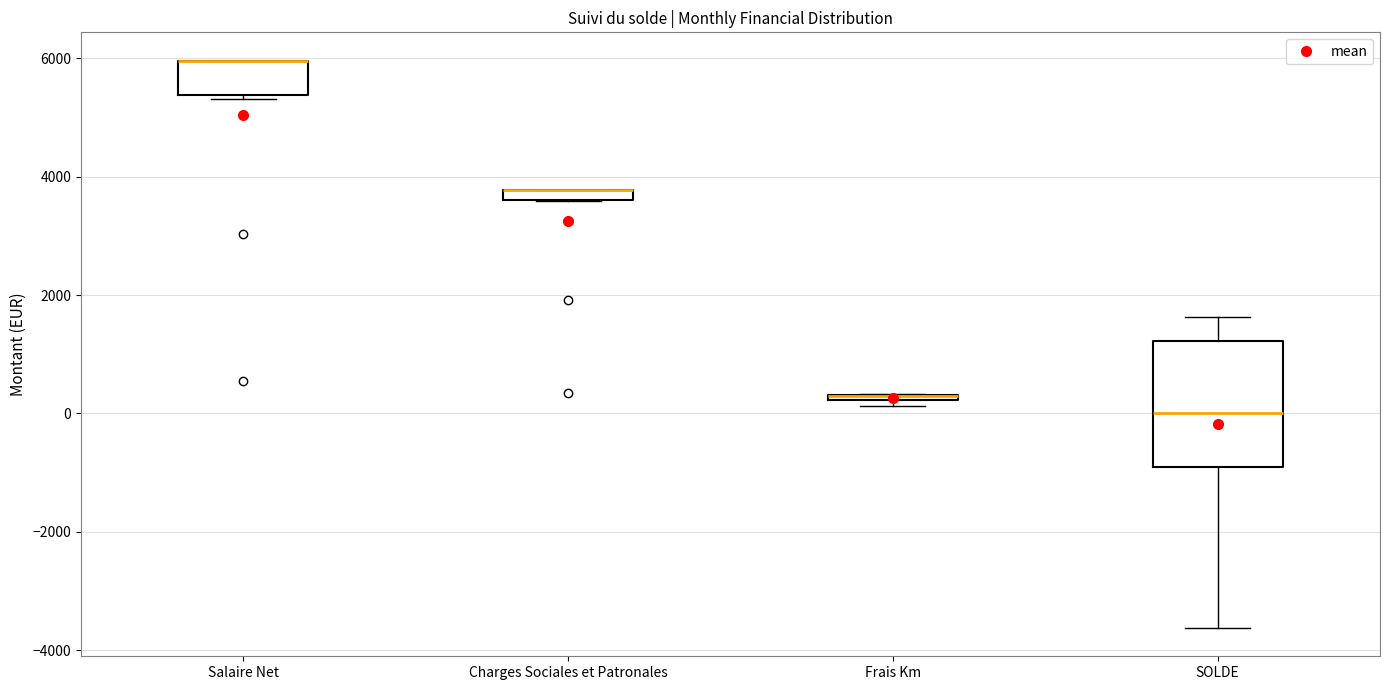

Which box is the tallest, from its lower edge to its upper edge?

SOLDE